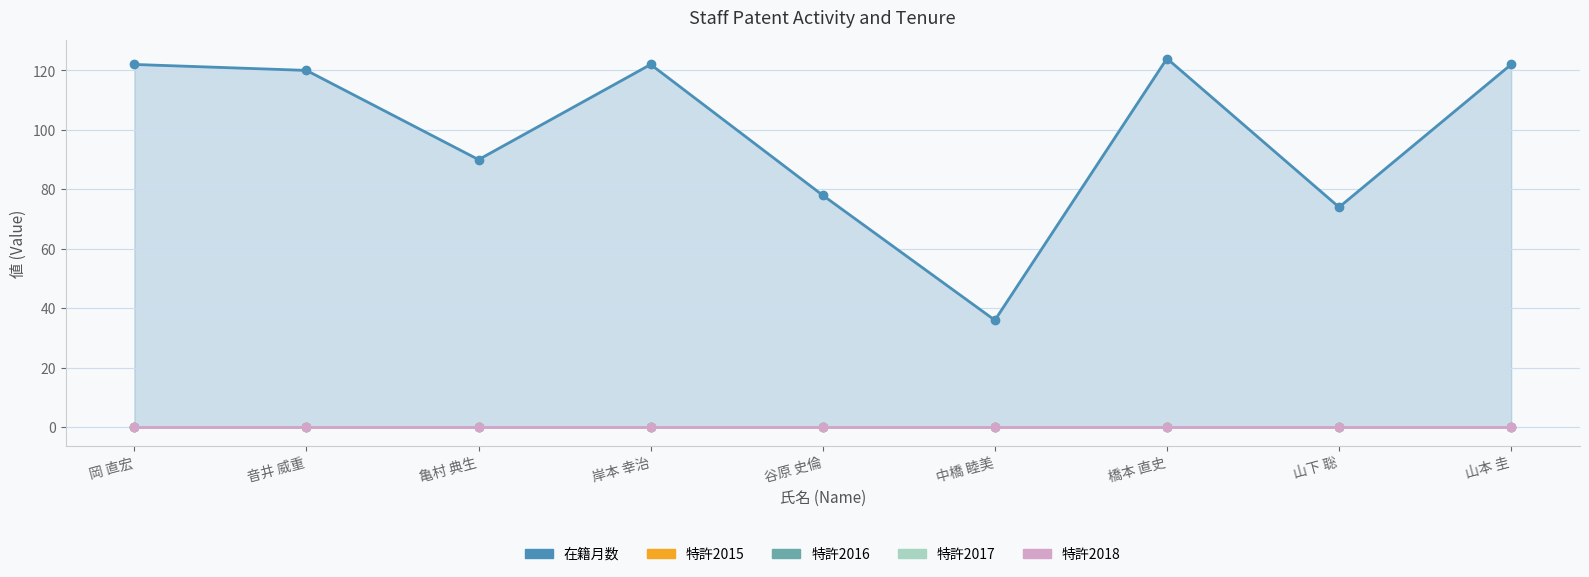

Between 岸本 幸治 and 中橋 睦美, which series saw the biggest shift?

在籍月数